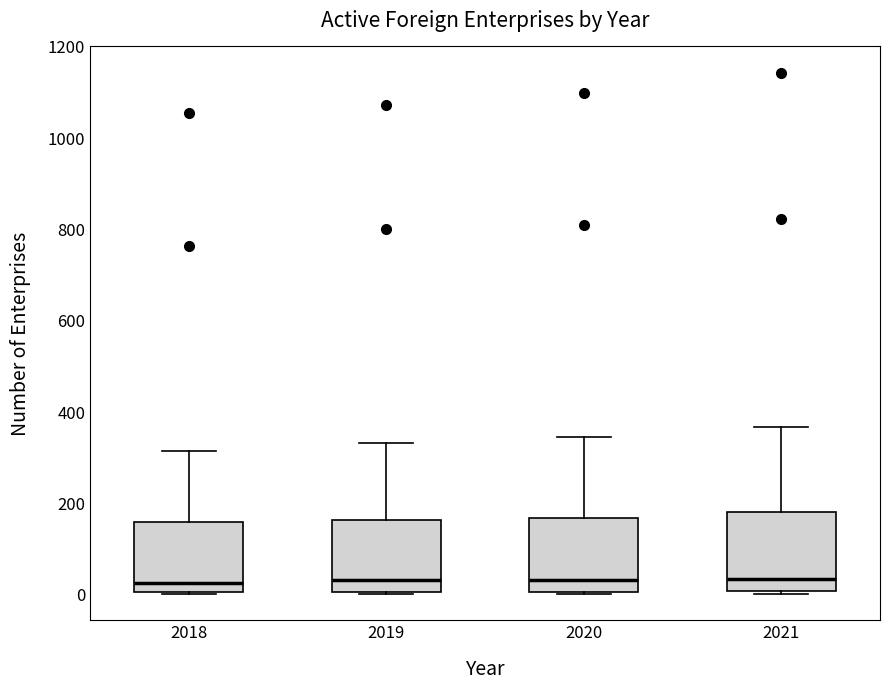

Reading left to right, transcribe this box plot: for each box, give where its median line is, the range the box spans, and where its two whiskers end, as read against the y-axis. The values are not printed on the chart, so give them approximately, as read against the axis.

2018: median 20, box 0 to 160, whiskers 0 to 320
2019: median 40, box 0 to 160, whiskers 0 to 340
2020: median 40, box 0 to 160, whiskers 0 to 340
2021: median 40, box 0 to 180, whiskers 0 (just below the box's lower edge) to 360